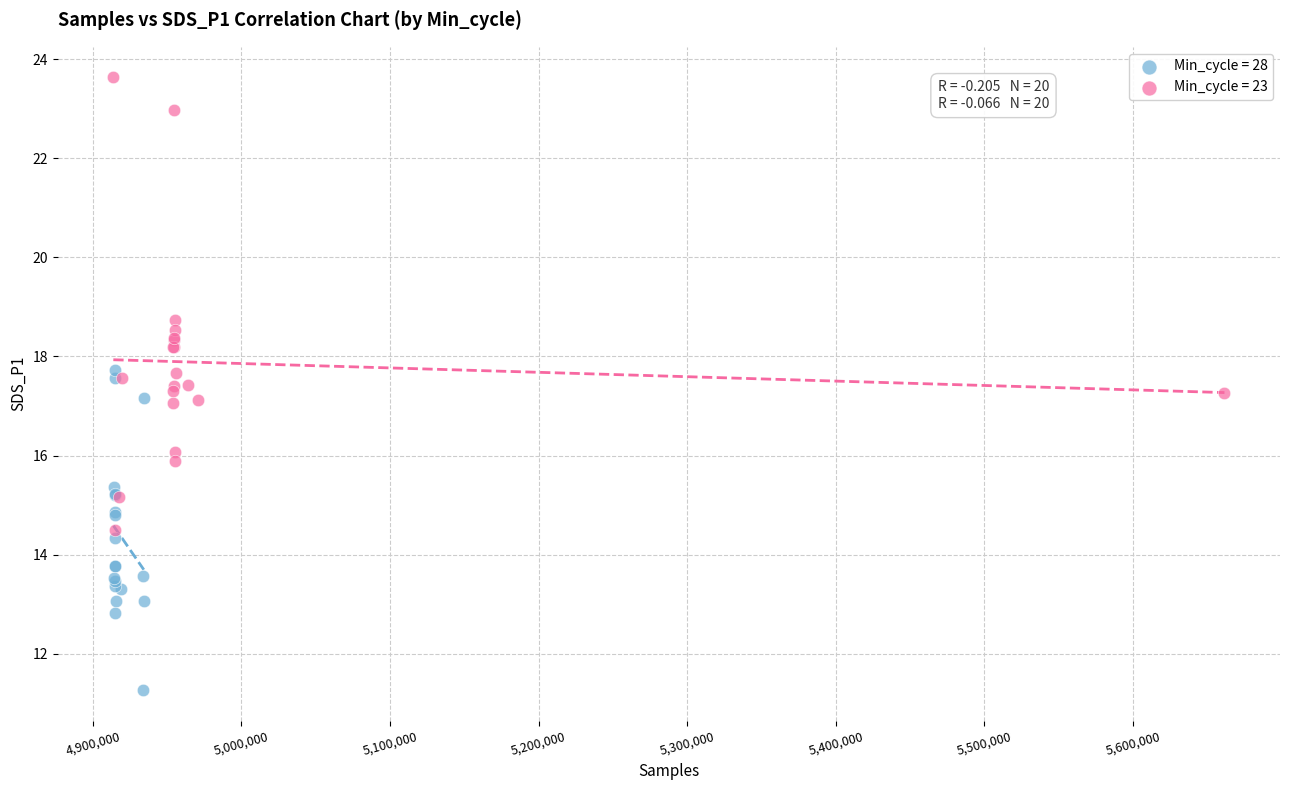

Which series has the widest spread of Y values?

Min_cycle = 23